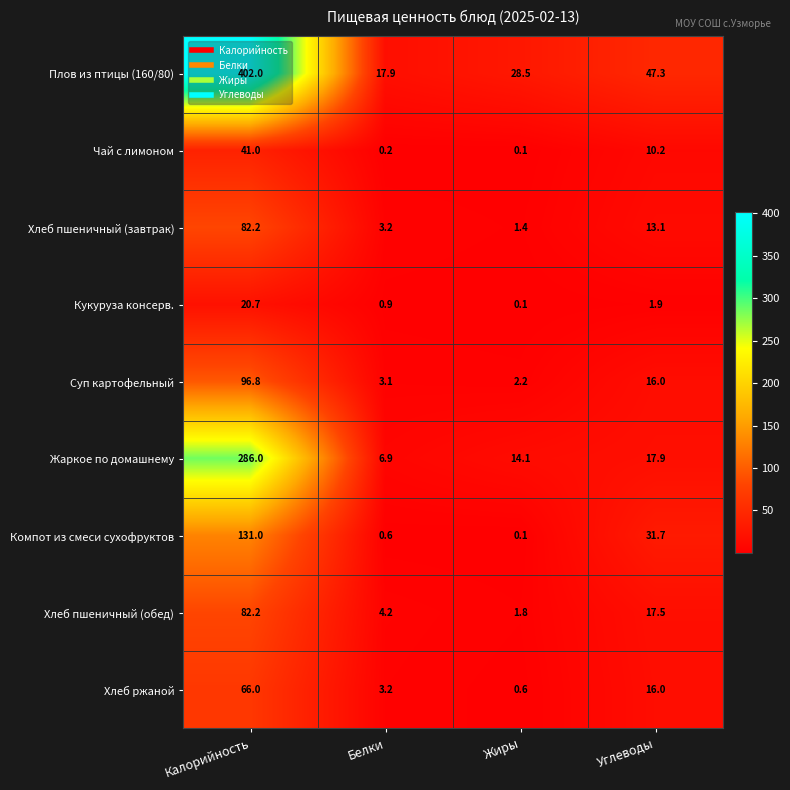

The Кукуруза консерв. series shows 20.7 at Калорийность. True or false?

True